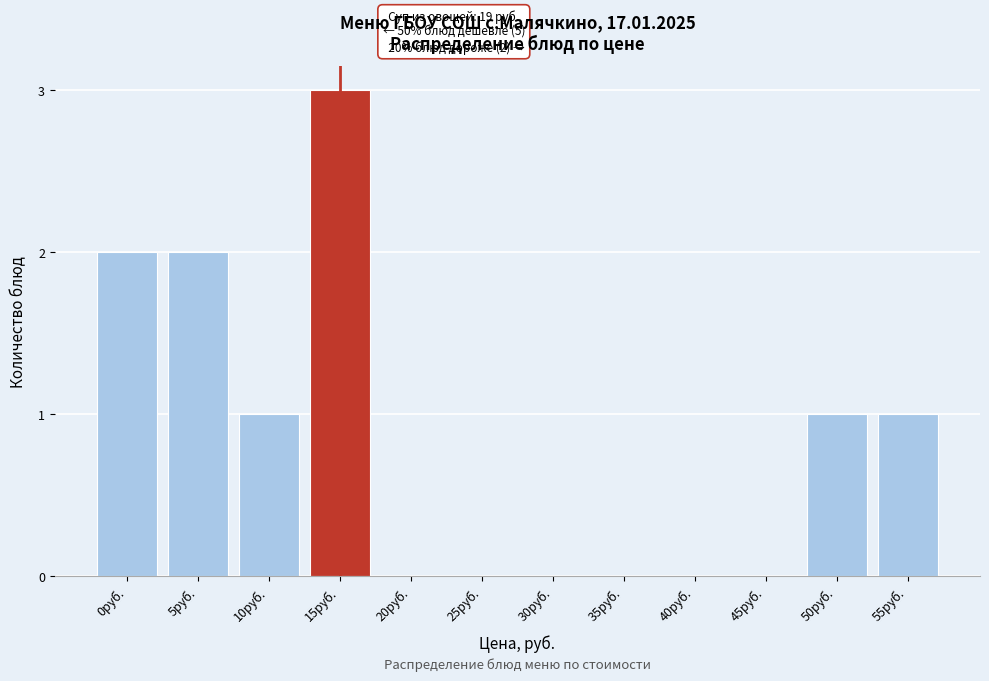

Reading left to right, transcribe all the data shown in this chart.

0руб.=2	5руб.=2	10руб.=1	15руб.=3	20руб.=0	25руб.=0	30руб.=0	35руб.=0	40руб.=0	45руб.=0	50руб.=1	55руб.=1